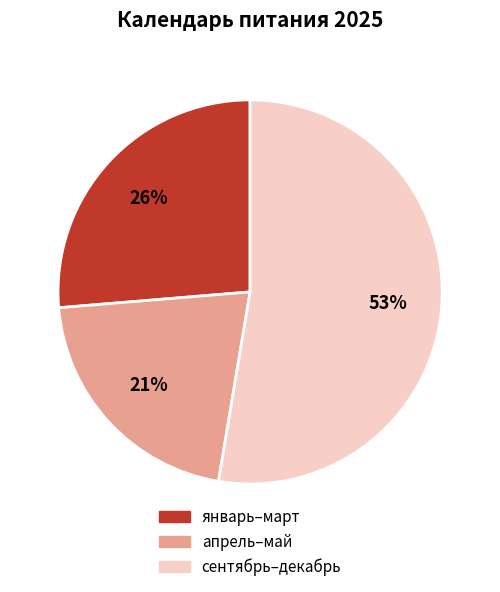

Is there any slice that represents more than half of the pie?

Yes